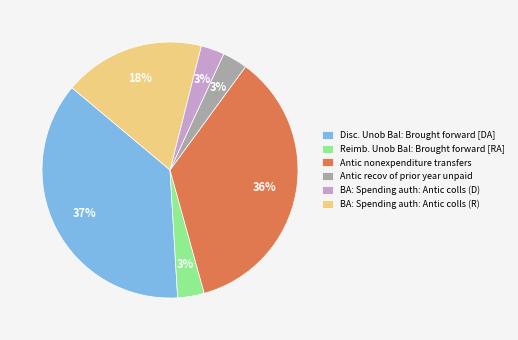

Which has a higher value, BA: Spending auth: Antic colls (D) or Disc. Unob Bal: Brought forward [DA]?

Disc. Unob Bal: Brought forward [DA]